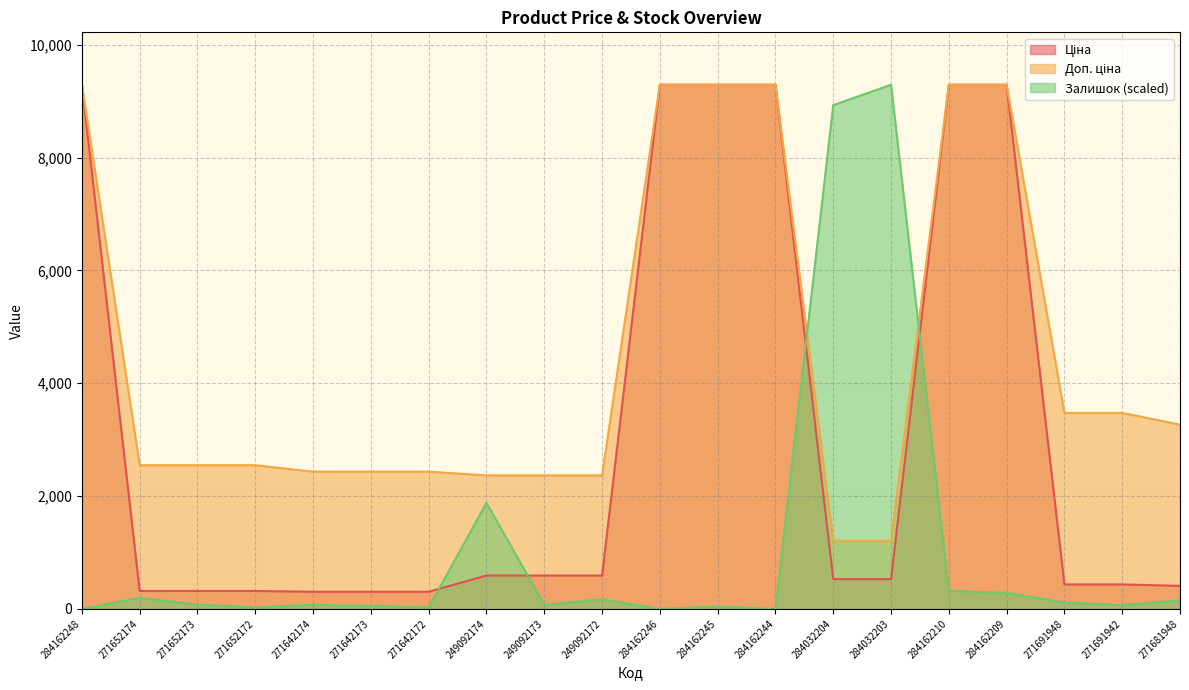

What is the difference between the Ціна values at 249092173 and 271681948?

183.4